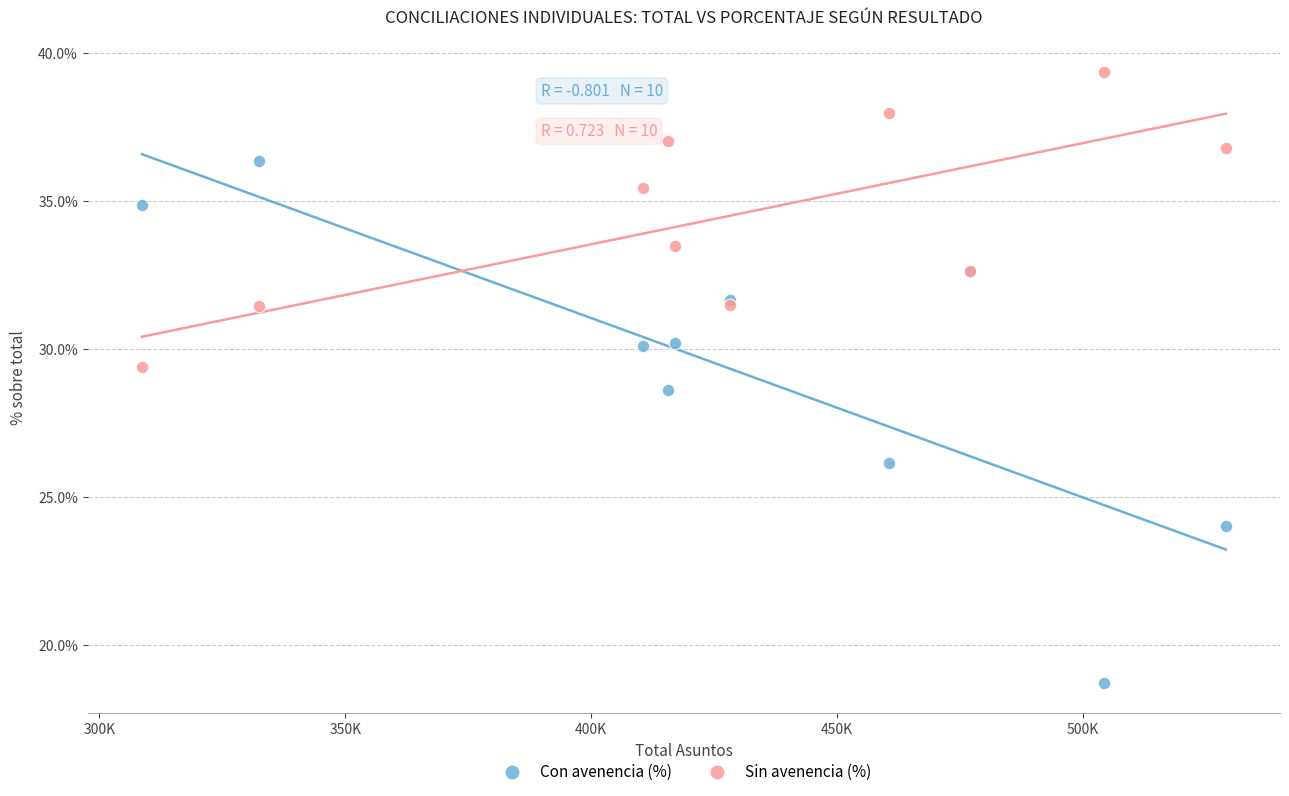

Which series has the largest Y range (max minus min)?

Con avenencia (%)